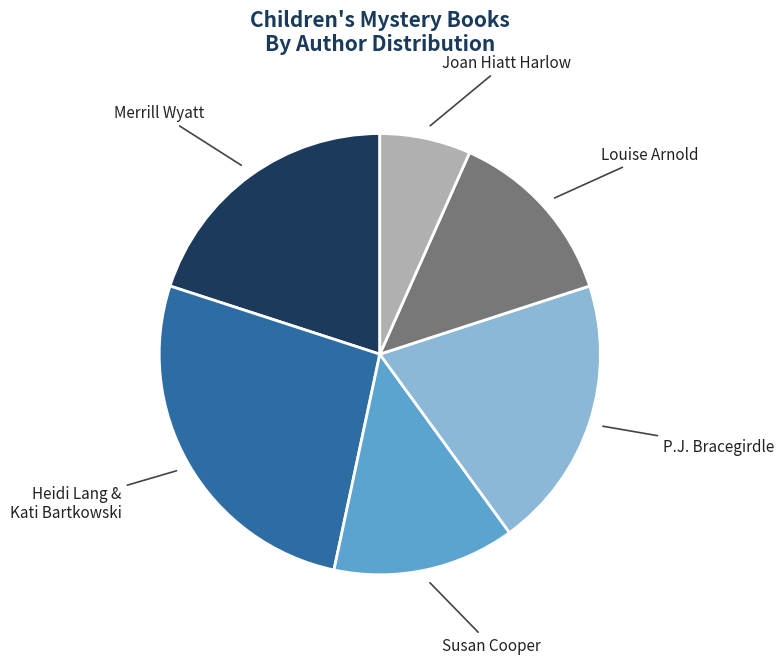

Does any single category account for the majority?

No